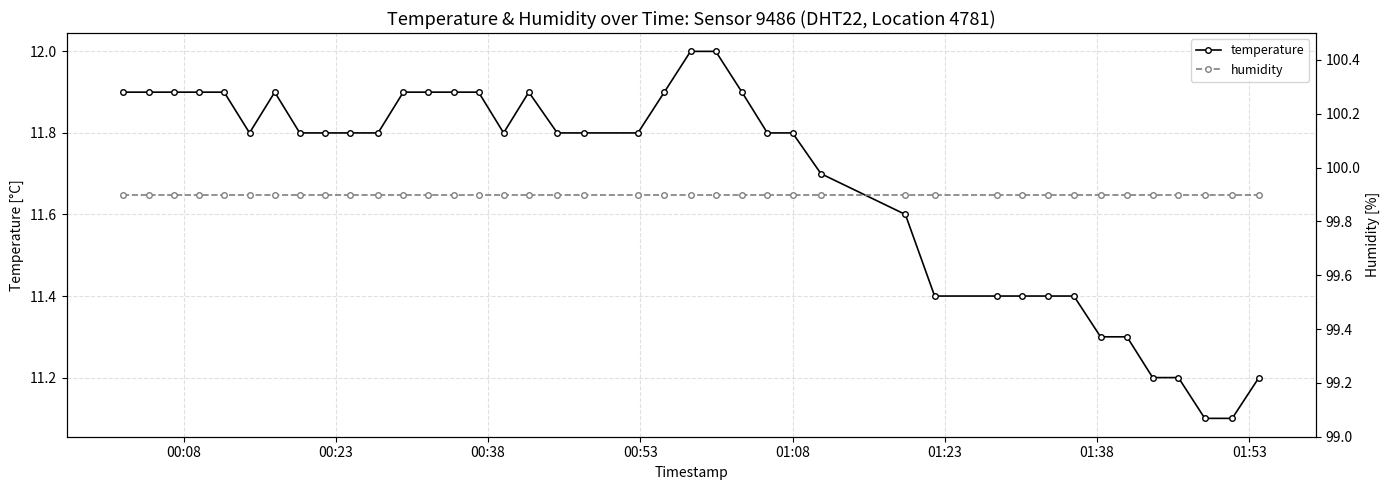

True or false: humidity and temperature cross at least once.

False